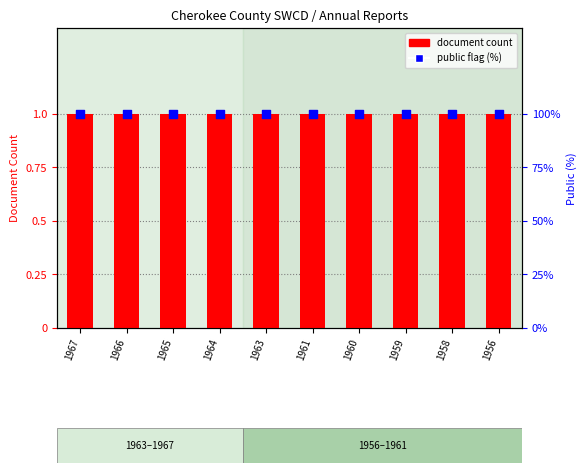

Which series contains the lowest Y value?

document count